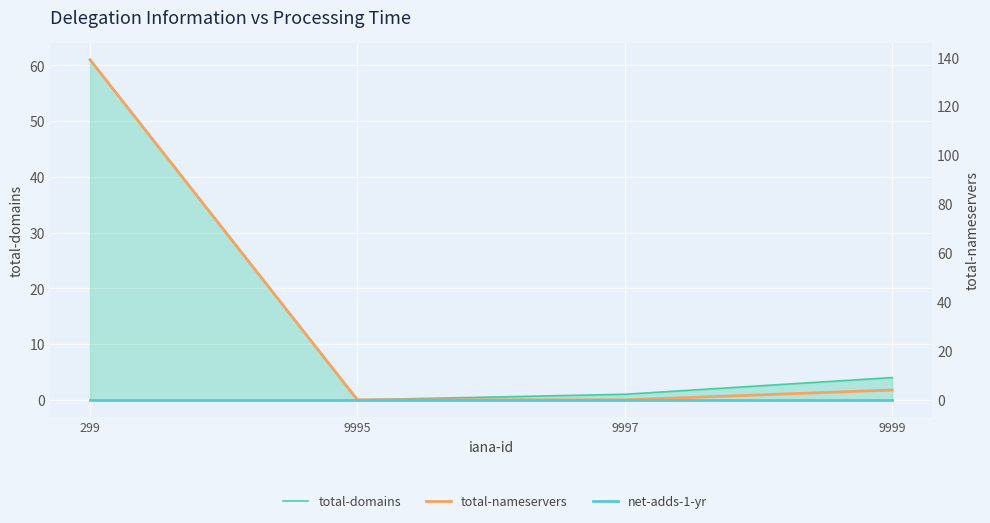

True or false: total-nameservers and total-domains cross at least once.

False